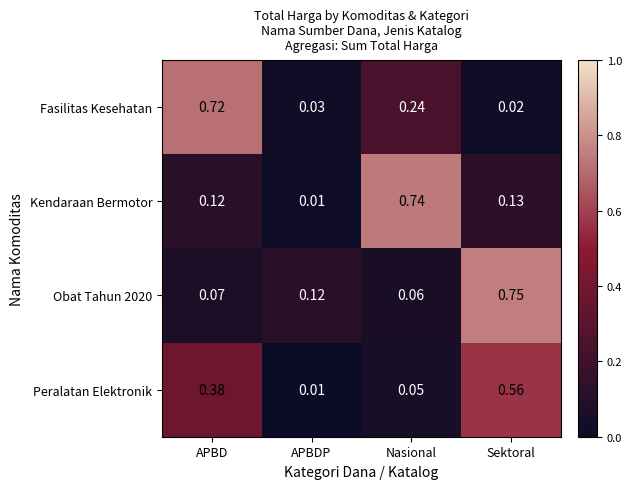

At which category is the sum across all series the highest?

Sektoral